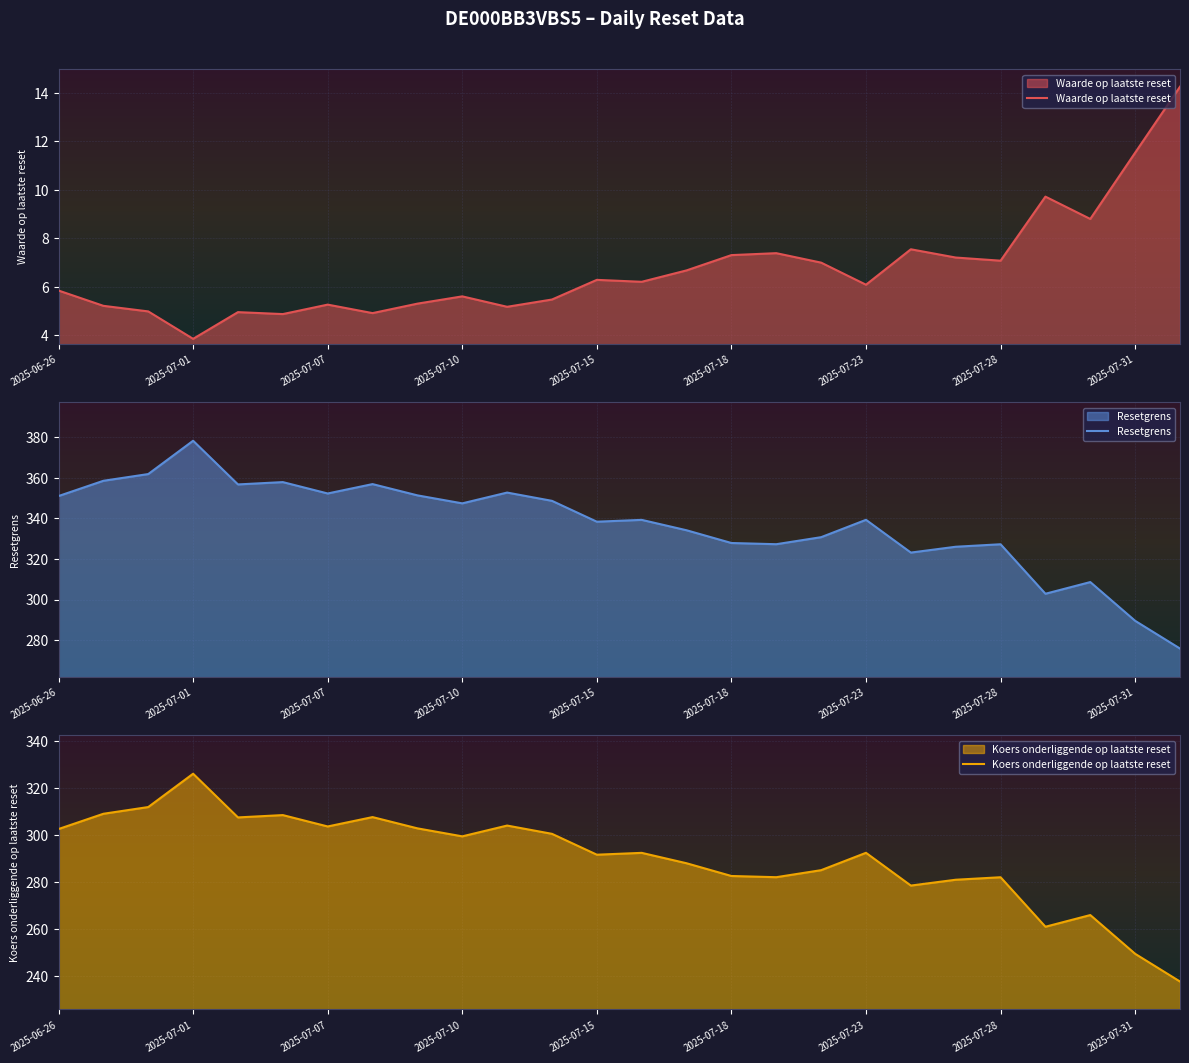

Count the number of data series in this chart.

3